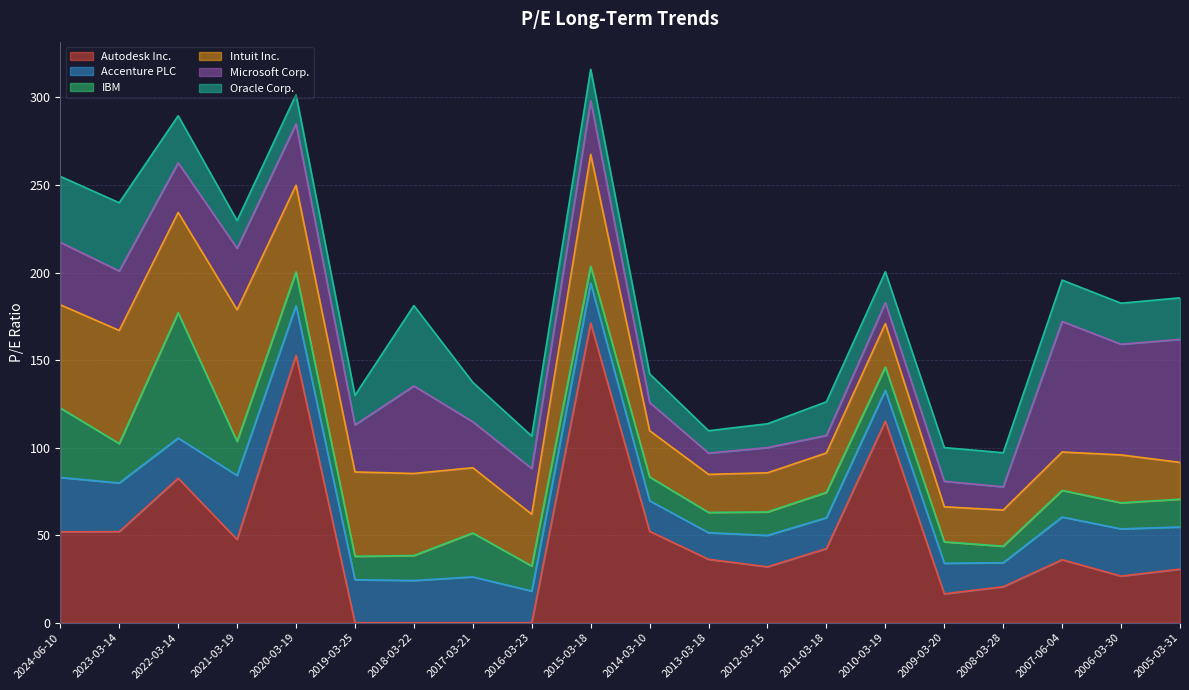

Which category has the highest value in the Autodesk Inc. series?

2015-03-18